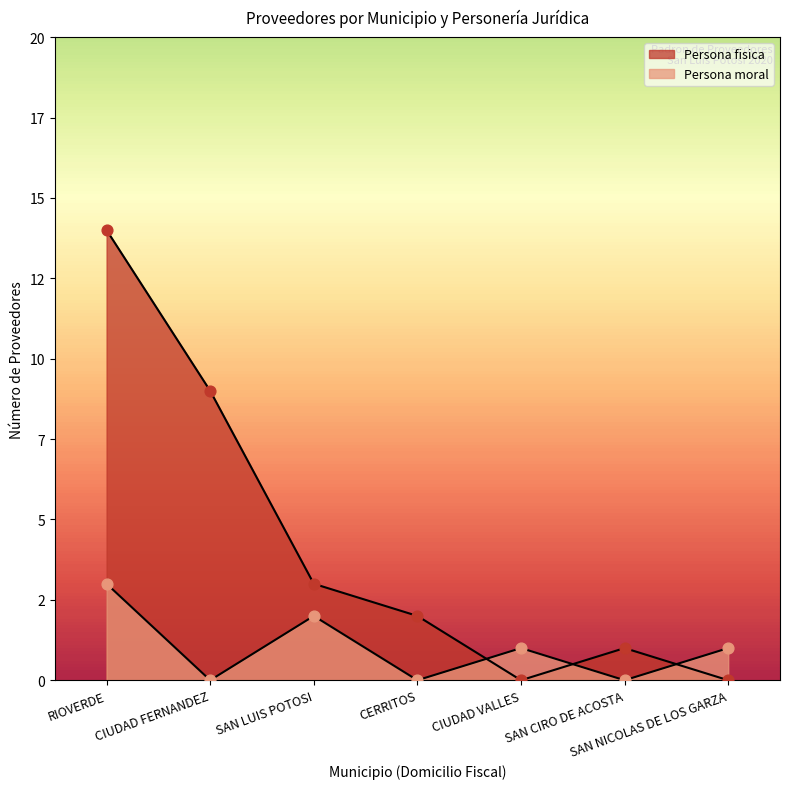

Which series contains the highest Y value?

Persona fisica